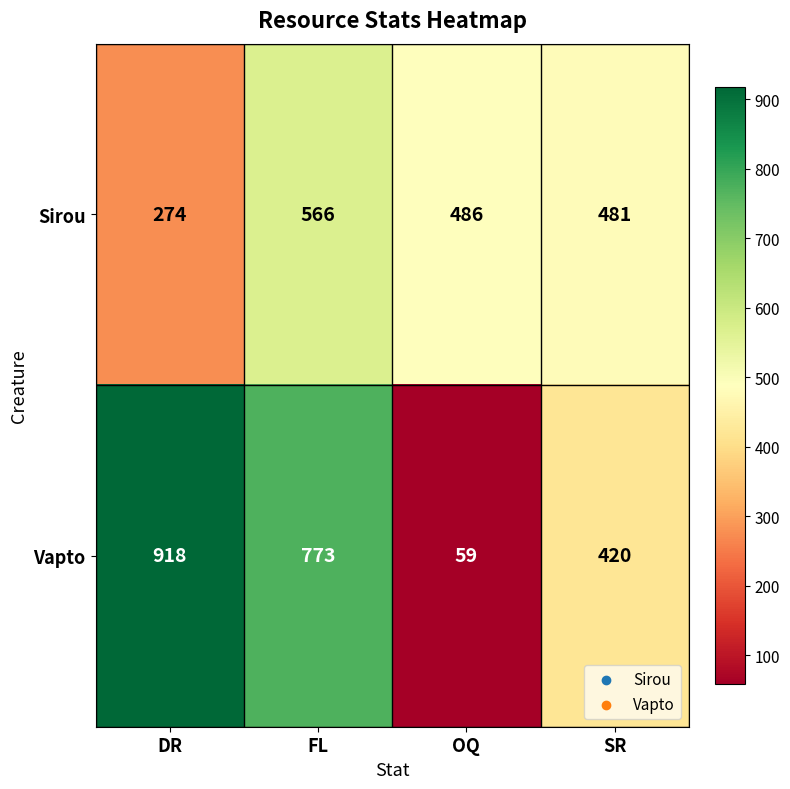

Reading left to right, transcribe all the data shown in this chart.

Sirou: DR=274	FL=566	OQ=486	SR=481
Vapto: DR=918	FL=773	OQ=59	SR=420